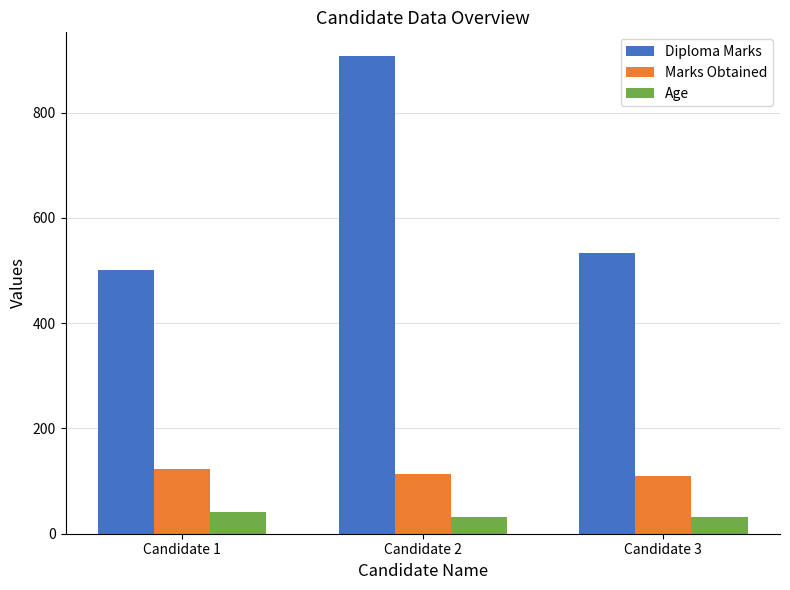

What is the average value of the Marks Obtained series?

115